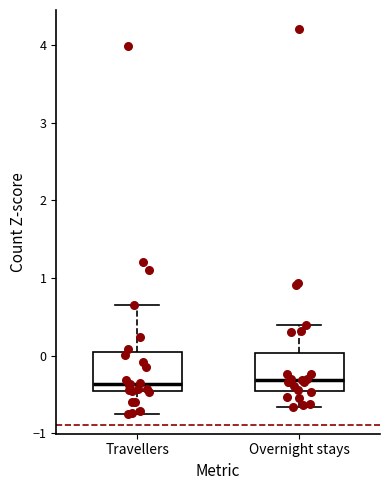

Reading left to right, read every box against the y-axis: the position of its median line, the range the box covers, and the ends of its whiskers. The values are not printed on the chart, so give them approximately, as read against the axis.

Travellers: median -0.4, box -0.5 to 0.0, whiskers -0.8 to 0.7
Overnight stays: median -0.3, box -0.5 to 0.0, whiskers -0.7 to 0.4